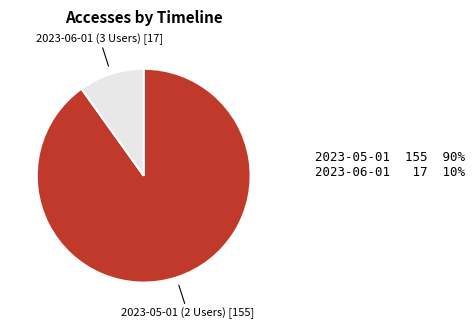

Which has a higher value, 2023-05-01 (2 Users) or 2023-06-01 (3 Users)?

2023-05-01 (2 Users)